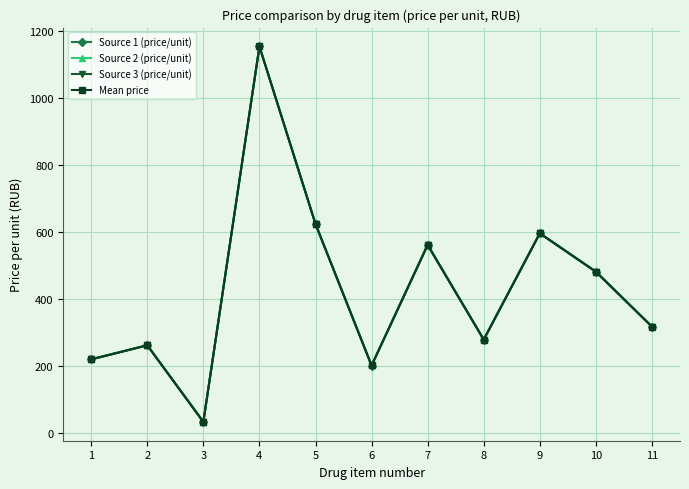

What is the total value across all series at 2?

1052.0